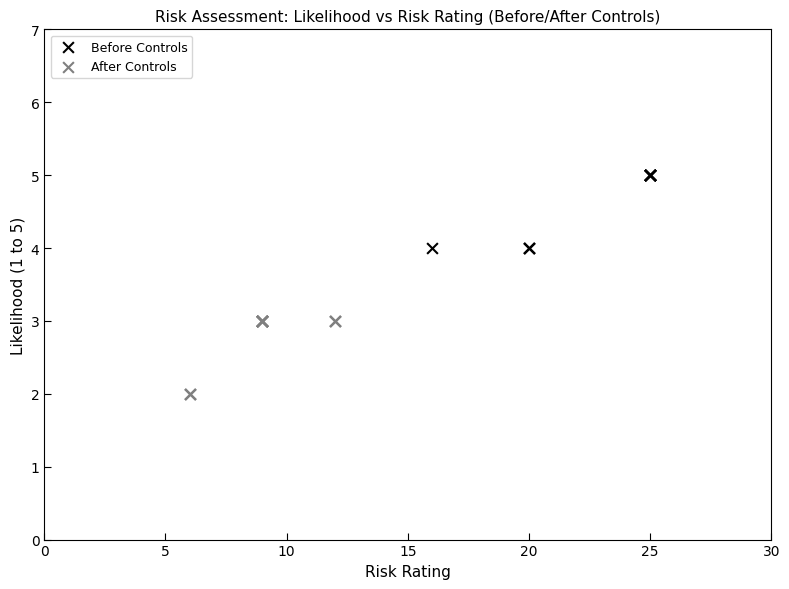

Which series contains the lowest Y value?

After Controls